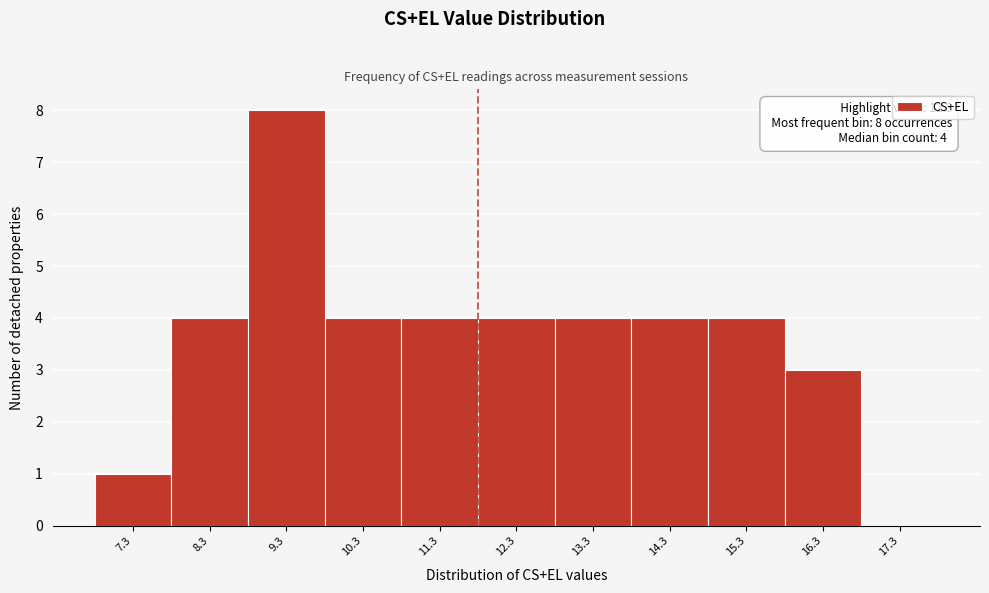

Reading left to right, transcribe all the data shown in this chart.

7.3=1	8.3=4	9.3=8	10.3=4	11.3=4	12.3=4	13.3=4	14.3=4	15.3=4	16.3=3	17.3=0